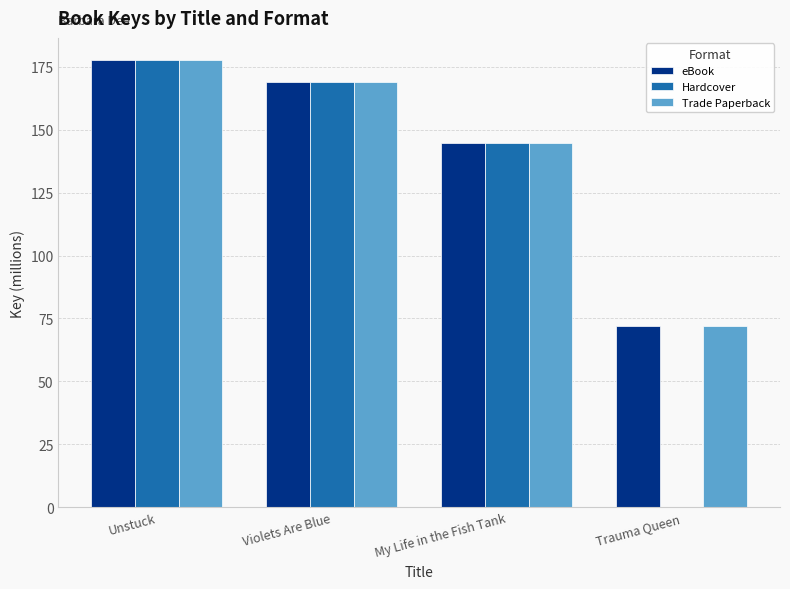

What is the total value across all series at Trauma Queen?

143.7